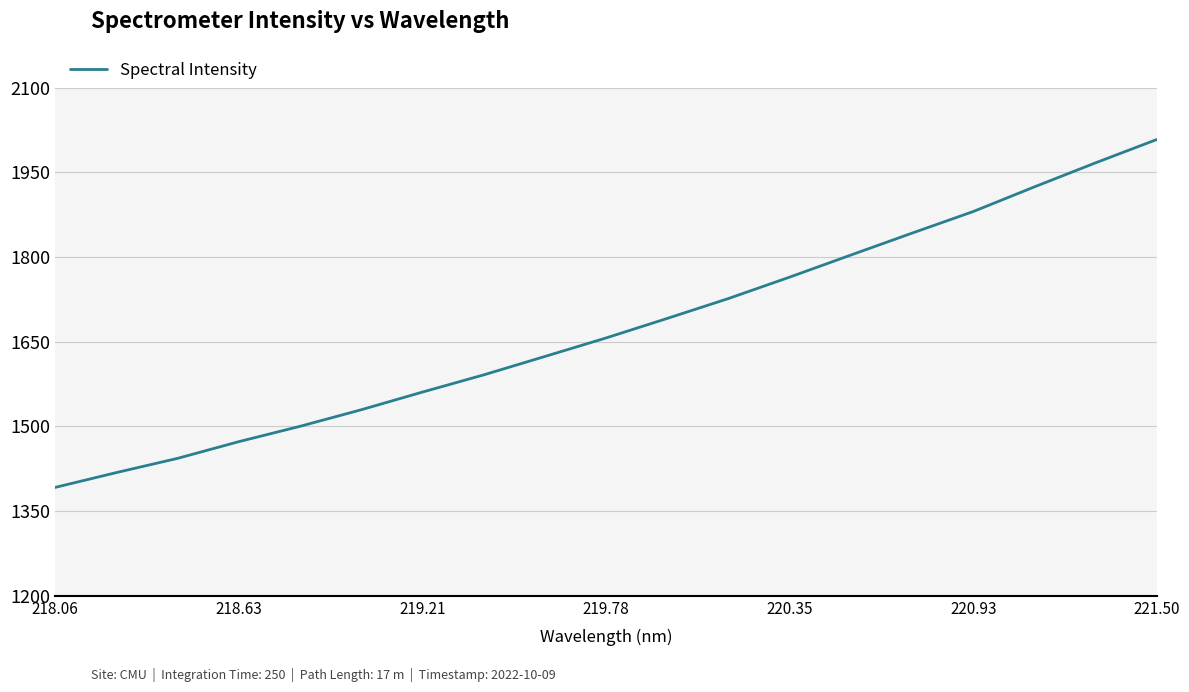

What is the difference between the maximum and minimum values?

616.4